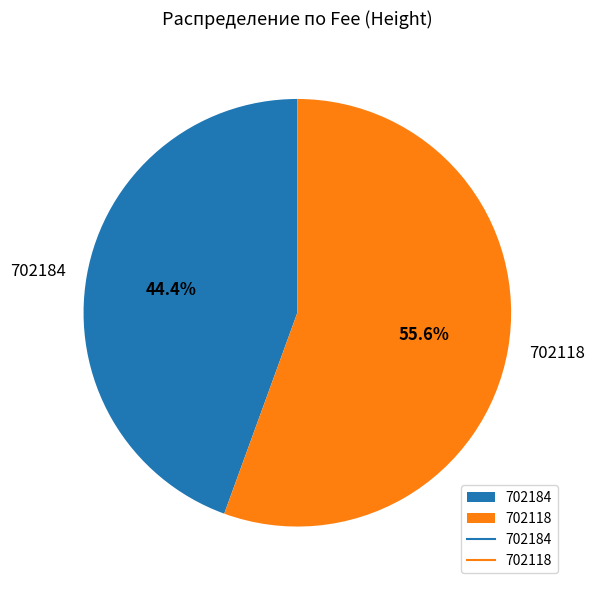

What percentage is the 702118 slice, to the nearest percent?

56%